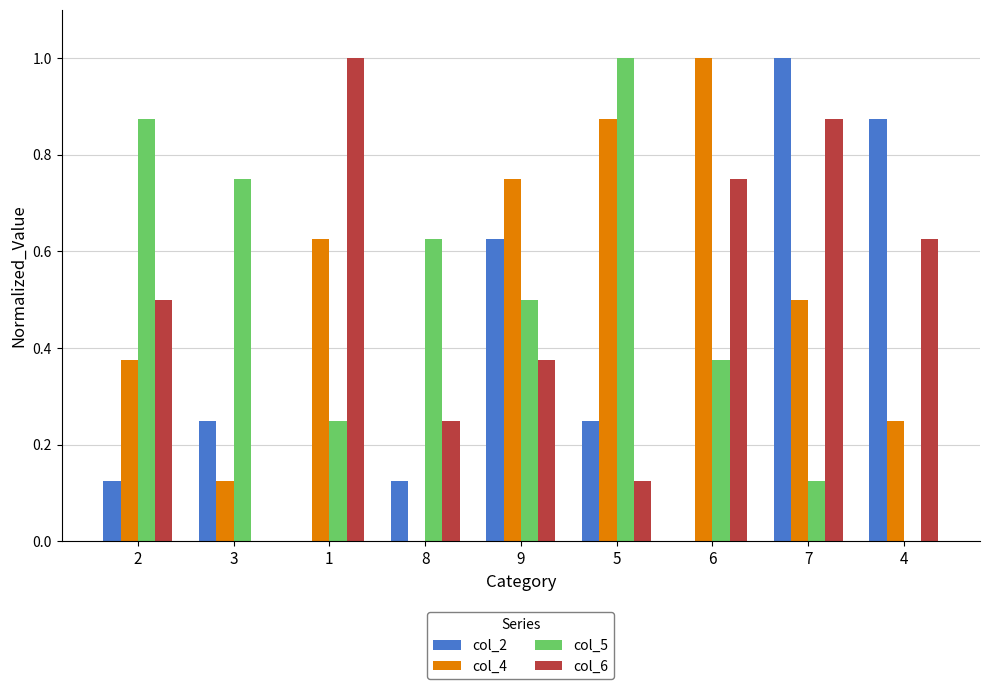

What is the total value across all series at 2?

1.9